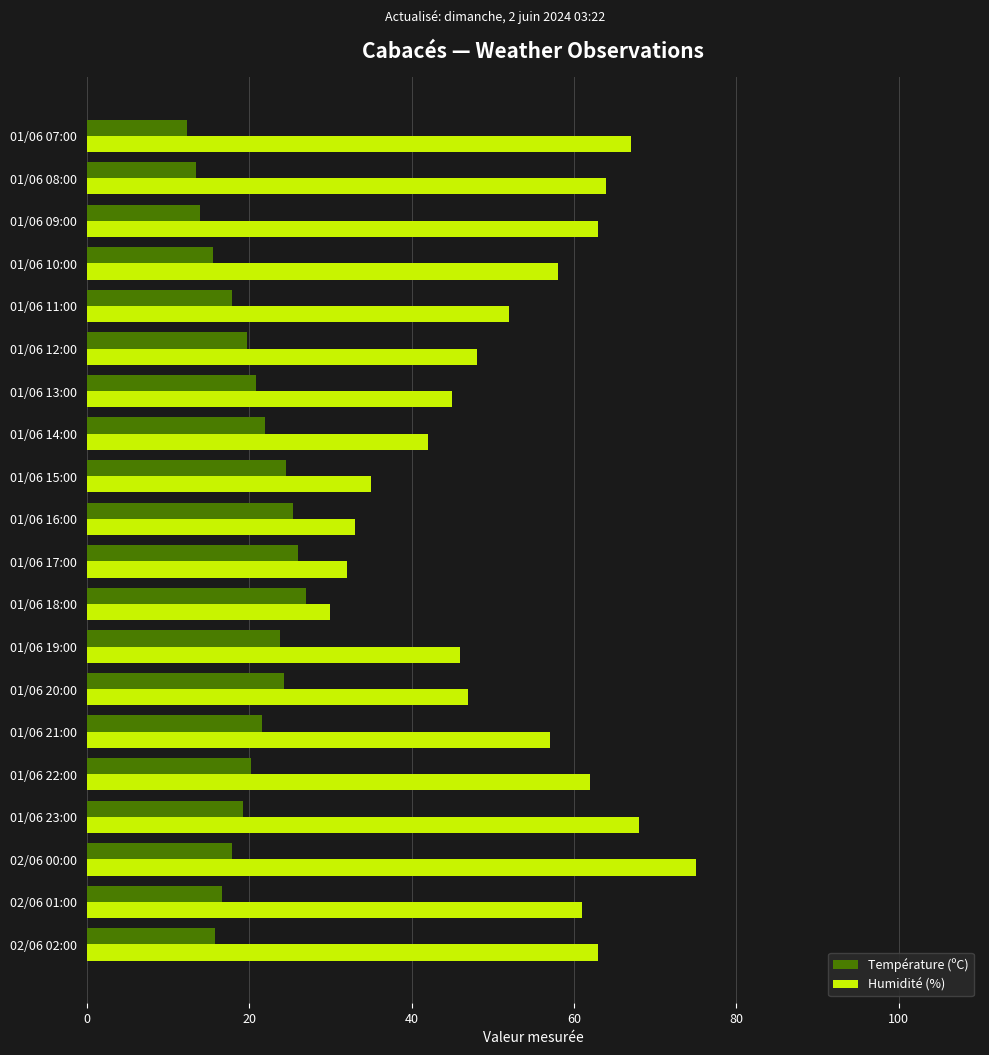

List the series in order of their overall mean, highest first.

Humidité (%), Température (ºC)